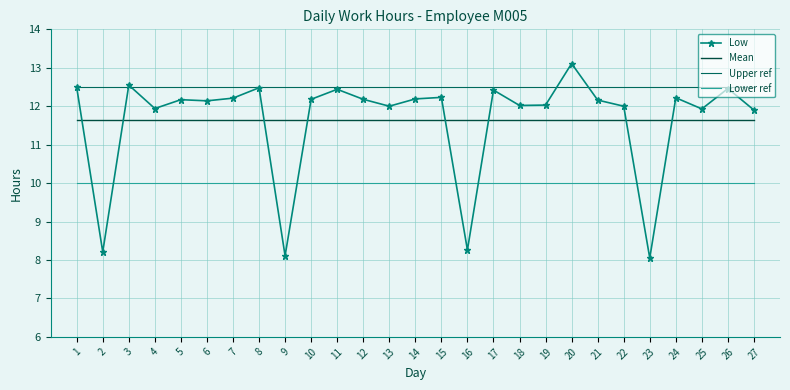

What is the total value across all series at 23?

42.2